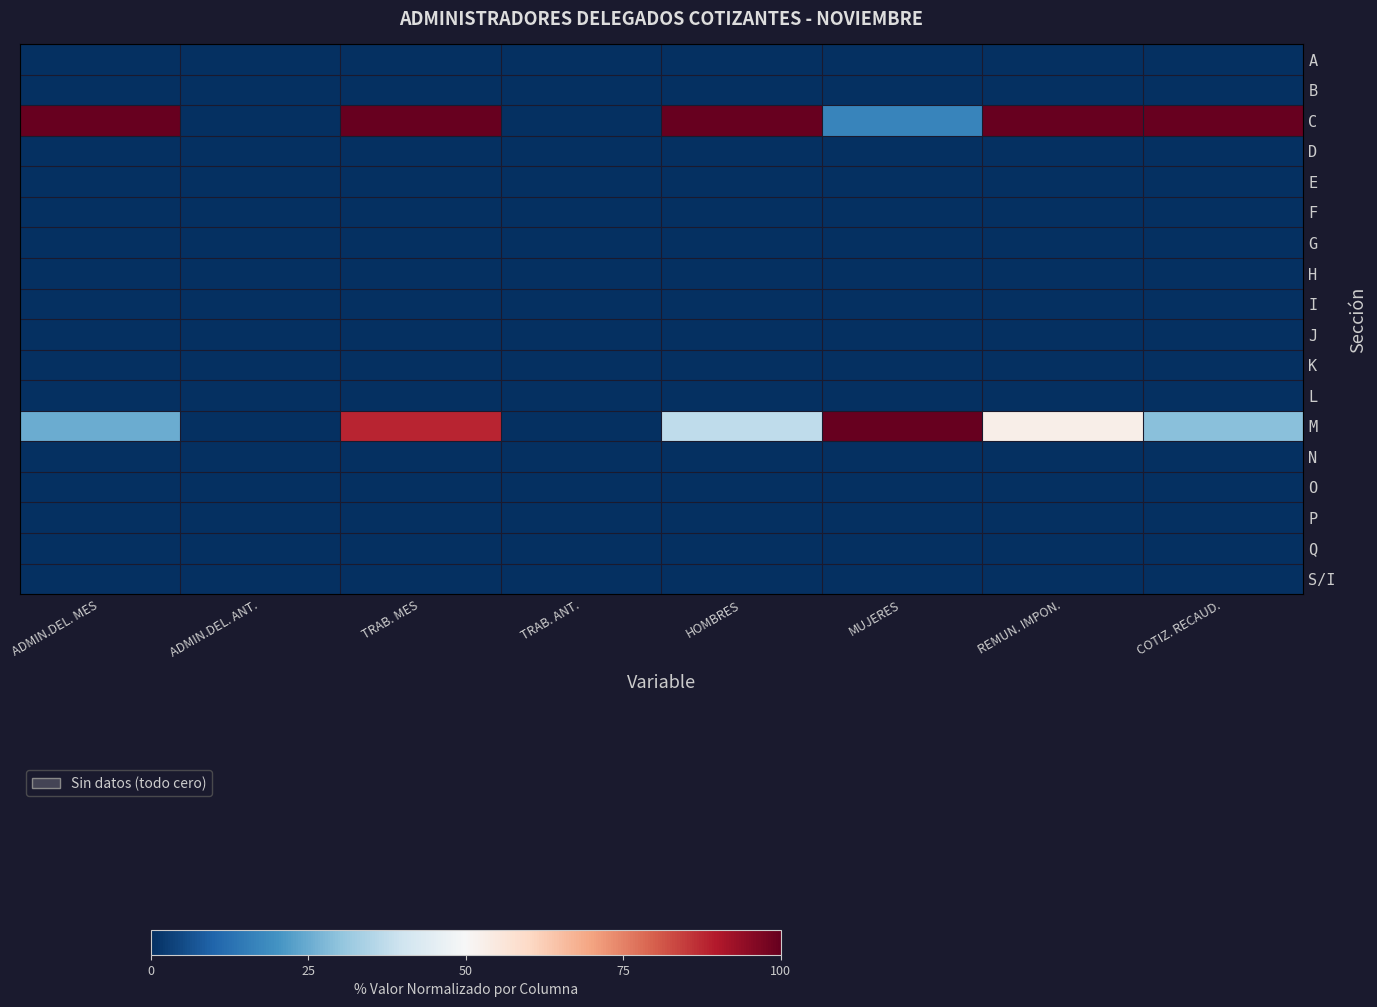

Reading left to right, extract all data points from this chart.

A: ADMIN.DEL. MES=0.0	ADMIN.DEL. ANT.=0.0	TRAB. MES=0.0	TRAB. ANT.=0.0	HOMBRES=0.0	MUJERES=0.0	REMUN. IMPON.=0.0	COTIZ. RECAUD.=0.0
B: ADMIN.DEL. MES=0.0	ADMIN.DEL. ANT.=0.0	TRAB. MES=0.0	TRAB. ANT.=0.0	HOMBRES=0.0	MUJERES=0.0	REMUN. IMPON.=0.0	COTIZ. RECAUD.=0.0
C: ADMIN.DEL. MES=100.0	ADMIN.DEL. ANT.=0.0	TRAB. MES=100.0	TRAB. ANT.=0.0	HOMBRES=100.0	MUJERES=17.0	REMUN. IMPON.=100.0	COTIZ. RECAUD.=100.0
D: ADMIN.DEL. MES=0.0	ADMIN.DEL. ANT.=0.0	TRAB. MES=0.0	TRAB. ANT.=0.0	HOMBRES=0.0	MUJERES=0.0	REMUN. IMPON.=0.0	COTIZ. RECAUD.=0.0
E: ADMIN.DEL. MES=0.0	ADMIN.DEL. ANT.=0.0	TRAB. MES=0.0	TRAB. ANT.=0.0	HOMBRES=0.0	MUJERES=0.0	REMUN. IMPON.=0.0	COTIZ. RECAUD.=0.0
F: ADMIN.DEL. MES=0.0	ADMIN.DEL. ANT.=0.0	TRAB. MES=0.0	TRAB. ANT.=0.0	HOMBRES=0.0	MUJERES=0.0	REMUN. IMPON.=0.0	COTIZ. RECAUD.=0.0
G: ADMIN.DEL. MES=0.0	ADMIN.DEL. ANT.=0.0	TRAB. MES=0.0	TRAB. ANT.=0.0	HOMBRES=0.0	MUJERES=0.0	REMUN. IMPON.=0.0	COTIZ. RECAUD.=0.0
H: ADMIN.DEL. MES=0.0	ADMIN.DEL. ANT.=0.0	TRAB. MES=0.0	TRAB. ANT.=0.0	HOMBRES=0.0	MUJERES=0.0	REMUN. IMPON.=0.0	COTIZ. RECAUD.=0.0
I: ADMIN.DEL. MES=0.0	ADMIN.DEL. ANT.=0.0	TRAB. MES=0.0	TRAB. ANT.=0.0	HOMBRES=0.0	MUJERES=0.0	REMUN. IMPON.=0.0	COTIZ. RECAUD.=0.0
J: ADMIN.DEL. MES=0.0	ADMIN.DEL. ANT.=0.0	TRAB. MES=0.0	TRAB. ANT.=0.0	HOMBRES=0.0	MUJERES=0.0	REMUN. IMPON.=0.0	COTIZ. RECAUD.=0.0
K: ADMIN.DEL. MES=0.0	ADMIN.DEL. ANT.=0.0	TRAB. MES=0.0	TRAB. ANT.=0.0	HOMBRES=0.0	MUJERES=0.0	REMUN. IMPON.=0.0	COTIZ. RECAUD.=0.0
L: ADMIN.DEL. MES=0.0	ADMIN.DEL. ANT.=0.0	TRAB. MES=0.0	TRAB. ANT.=0.0	HOMBRES=0.0	MUJERES=0.0	REMUN. IMPON.=0.0	COTIZ. RECAUD.=0.0
M: ADMIN.DEL. MES=25.0	ADMIN.DEL. ANT.=0.0	TRAB. MES=87.9	TRAB. ANT.=0.0	HOMBRES=37.5	MUJERES=100.0	REMUN. IMPON.=52.9	COTIZ. RECAUD.=29.2
N: ADMIN.DEL. MES=0.0	ADMIN.DEL. ANT.=0.0	TRAB. MES=0.0	TRAB. ANT.=0.0	HOMBRES=0.0	MUJERES=0.0	REMUN. IMPON.=0.0	COTIZ. RECAUD.=0.0
O: ADMIN.DEL. MES=0.0	ADMIN.DEL. ANT.=0.0	TRAB. MES=0.0	TRAB. ANT.=0.0	HOMBRES=0.0	MUJERES=0.0	REMUN. IMPON.=0.0	COTIZ. RECAUD.=0.0
P: ADMIN.DEL. MES=0.0	ADMIN.DEL. ANT.=0.0	TRAB. MES=0.0	TRAB. ANT.=0.0	HOMBRES=0.0	MUJERES=0.0	REMUN. IMPON.=0.0	COTIZ. RECAUD.=0.0
Q: ADMIN.DEL. MES=0.0	ADMIN.DEL. ANT.=0.0	TRAB. MES=0.0	TRAB. ANT.=0.0	HOMBRES=0.0	MUJERES=0.0	REMUN. IMPON.=0.0	COTIZ. RECAUD.=0.0
S/I: ADMIN.DEL. MES=0.0	ADMIN.DEL. ANT.=0.0	TRAB. MES=0.0	TRAB. ANT.=0.0	HOMBRES=0.0	MUJERES=0.0	REMUN. IMPON.=0.0	COTIZ. RECAUD.=0.0